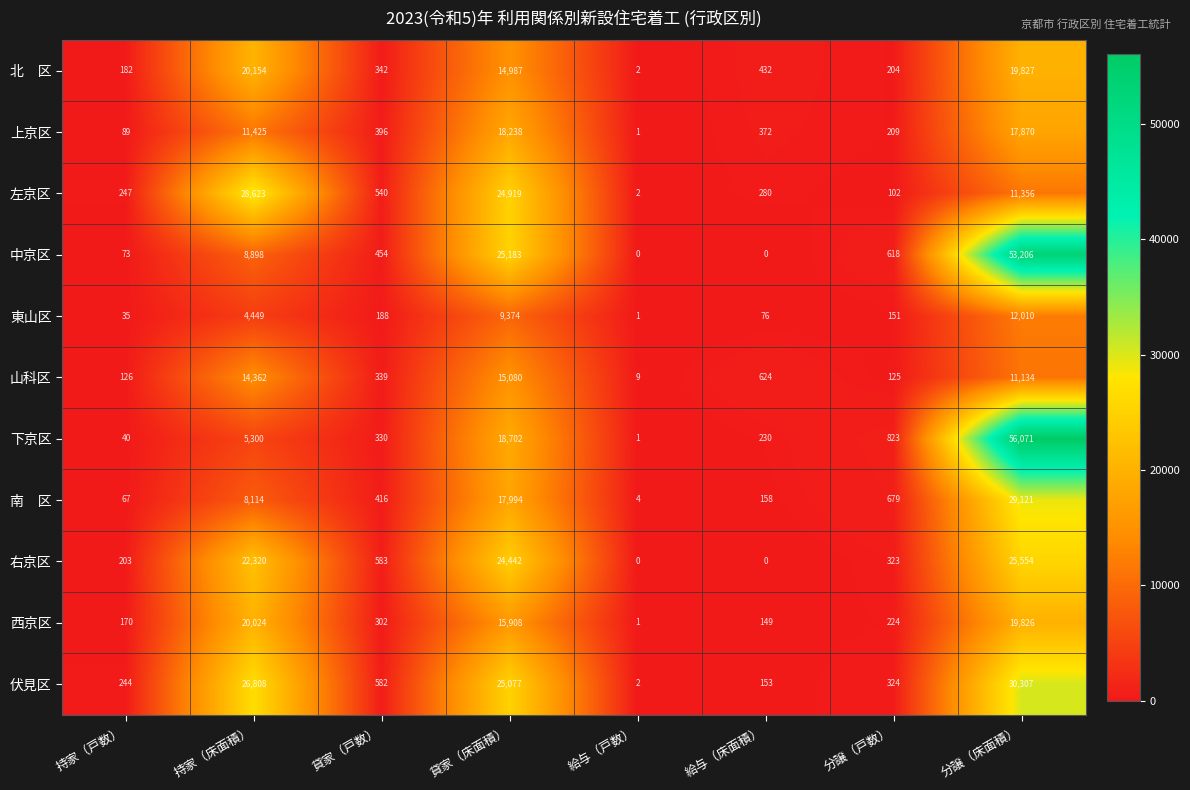

Rank the categories by 上京区 value from highest to lowest.

貸家（床面積）, 分譲（床面積）, 持家（床面積）, 貸家（戸数）, 給与（床面積）, 分譲（戸数）, 持家（戸数）, 給与（戸数）